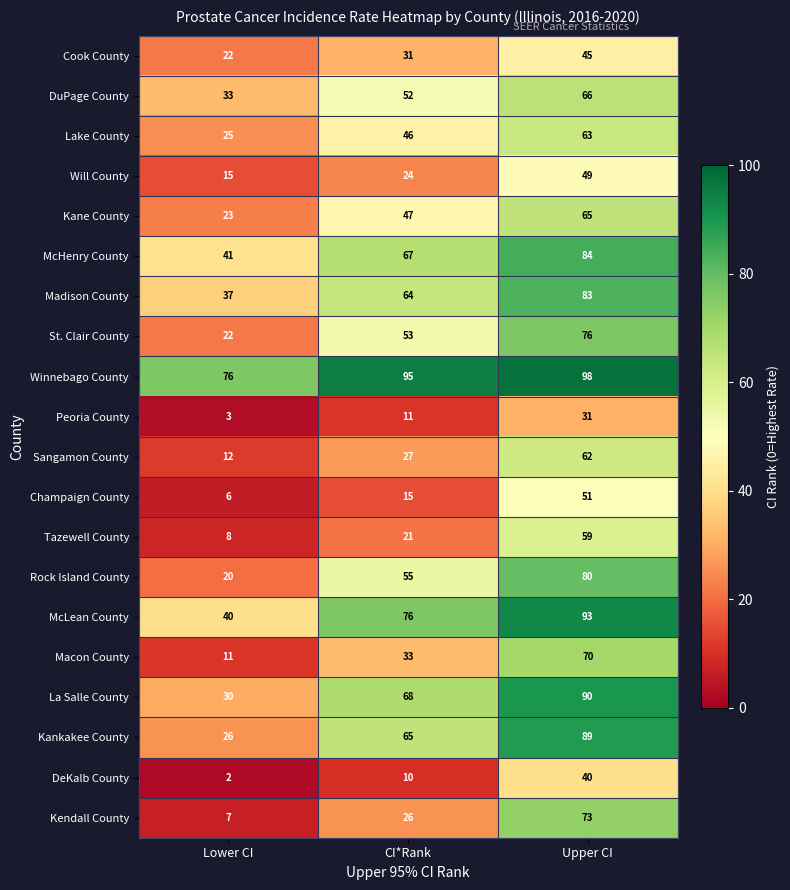

What is the difference between the maximum and minimum values in the Winnebago County series?

22